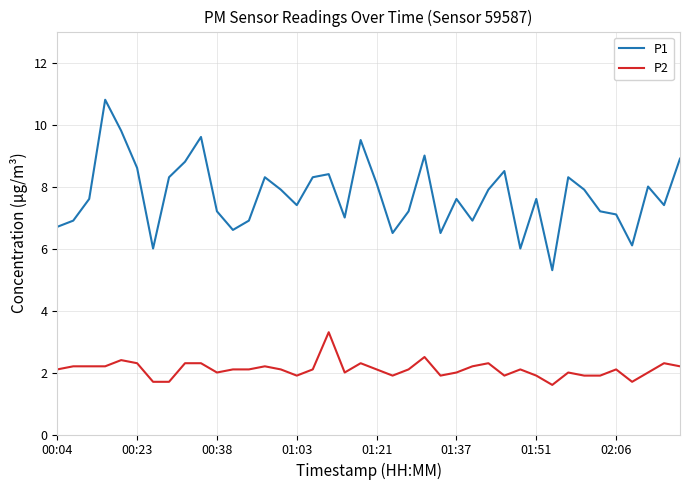

True or false: P2 and P1 cross at least once.

False